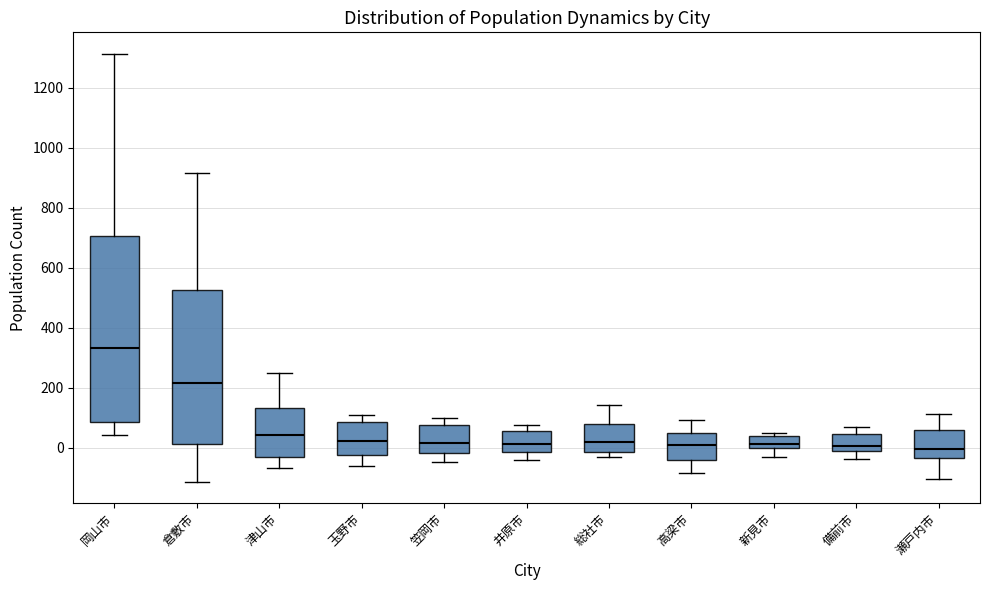

Reading left to right, transcribe this box plot: for each box, give where its median line is, the range the box spans, and where its two whiskers end, as read against the y-axis. The values are not printed on the chart, so give them approximately, as read against the axis.

岡山市: median 340, box 80 to 700, whiskers 40 to 1320
倉敷市: median 220, box 20 to 520, whiskers -120 to 920
津山市: median 40, box -40 to 140, whiskers -60 to 240
玉野市: median 20, box -20 to 80, whiskers -60 to 100
笠岡市: median 20, box -20 to 80, whiskers -40 to 100
井原市: median 20, box -20 to 60, whiskers -40 to 80
総社市: median 20, box -20 to 80, whiskers -40 to 140
高梁市: median 0, box -40 to 40, whiskers -80 to 100
新見市: median 20, box 0 to 40, whiskers -40 to 40 (just above the box's upper edge)
備前市: median 0, box -20 to 40, whiskers -40 to 60
瀬戸内市: median 0, box -40 to 60, whiskers -100 to 120